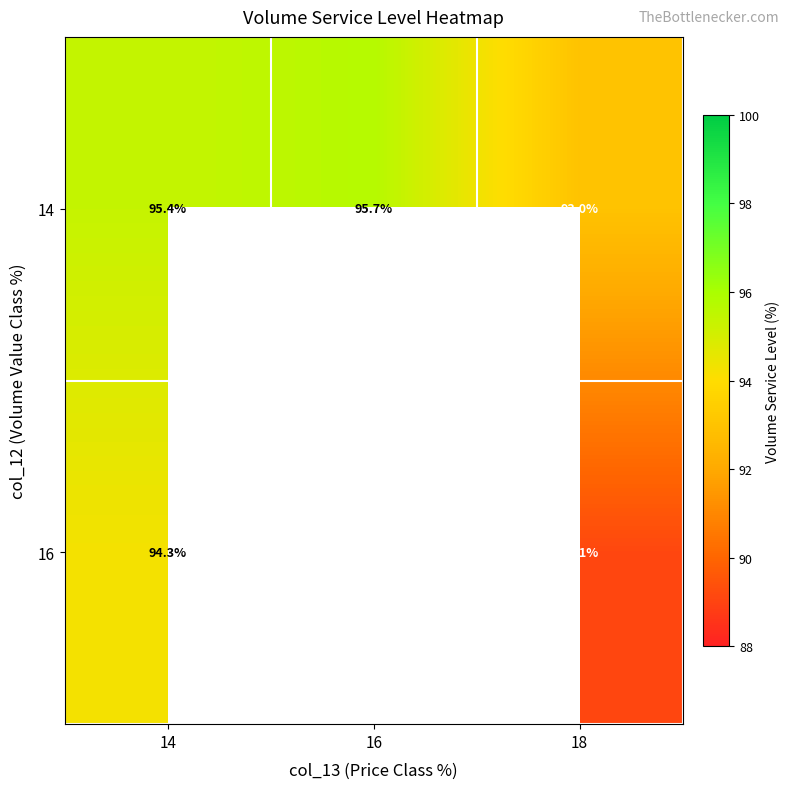

The value of 14 at 16 is 95.7. True or false?

True